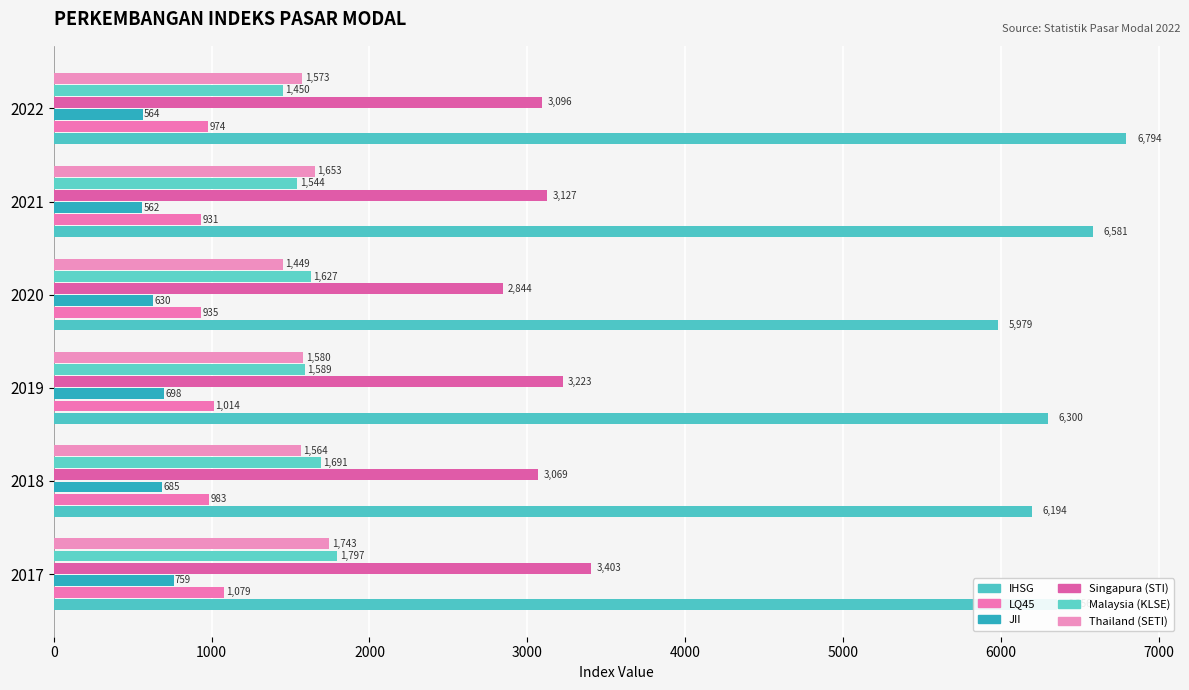

How many values in the LQ45 series exceed 982?

3